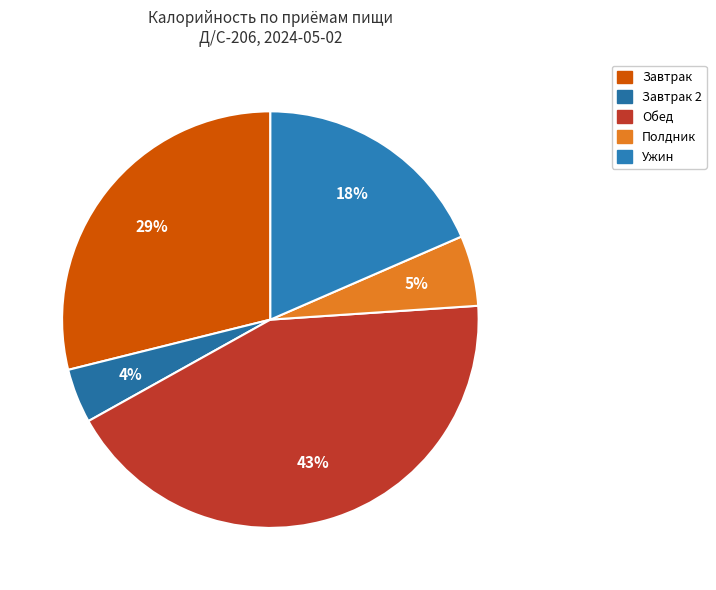

Count the number of slices in the pie.

5